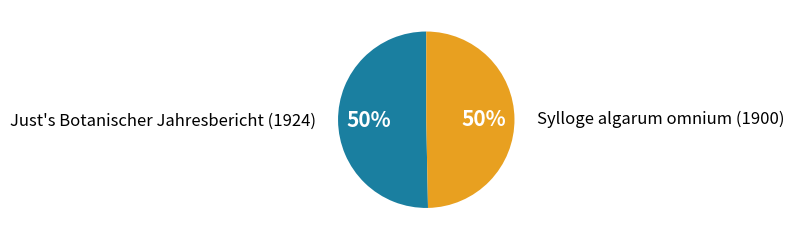

How many segments does this pie chart have?

2